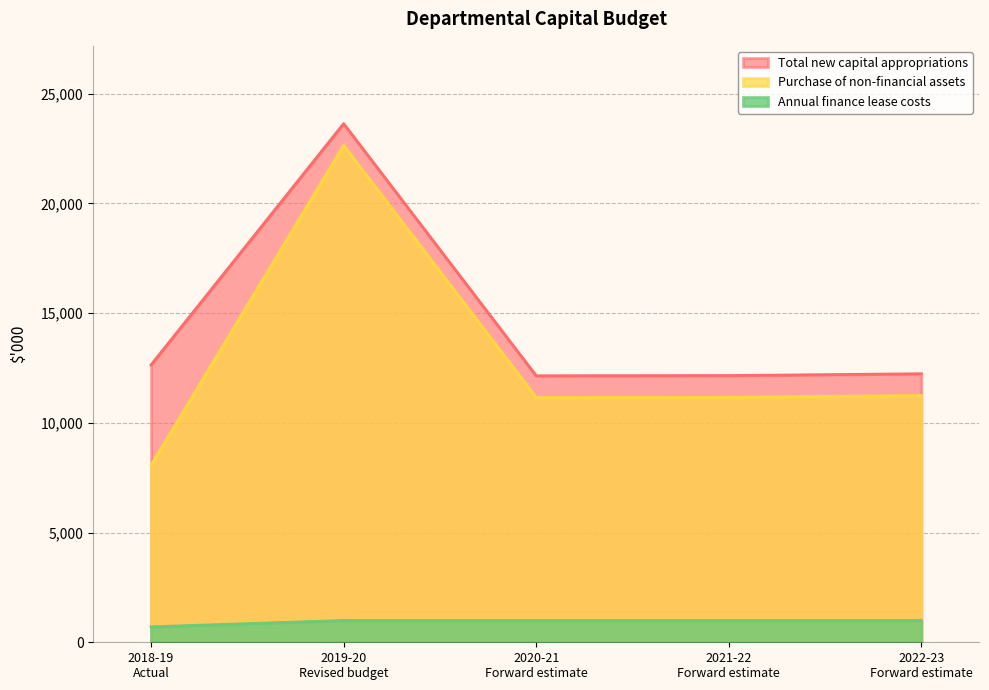

Between 2019-20
Revised budget and 2022-23
Forward estimate, which series saw the biggest shift?

Purchase of non-financial assets